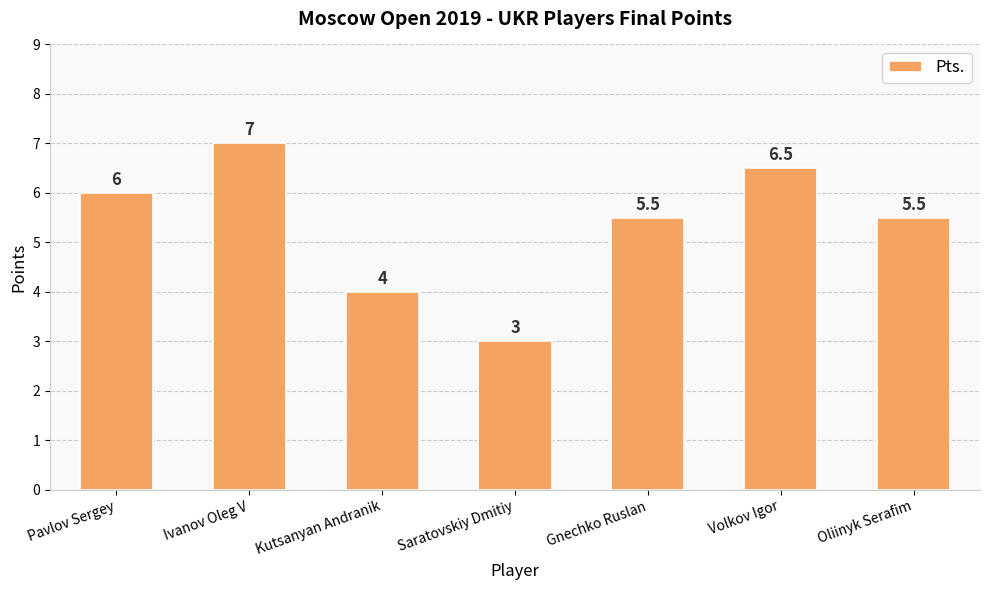

True or false: the data shows 7.0 at Ivanov Oleg V.

True